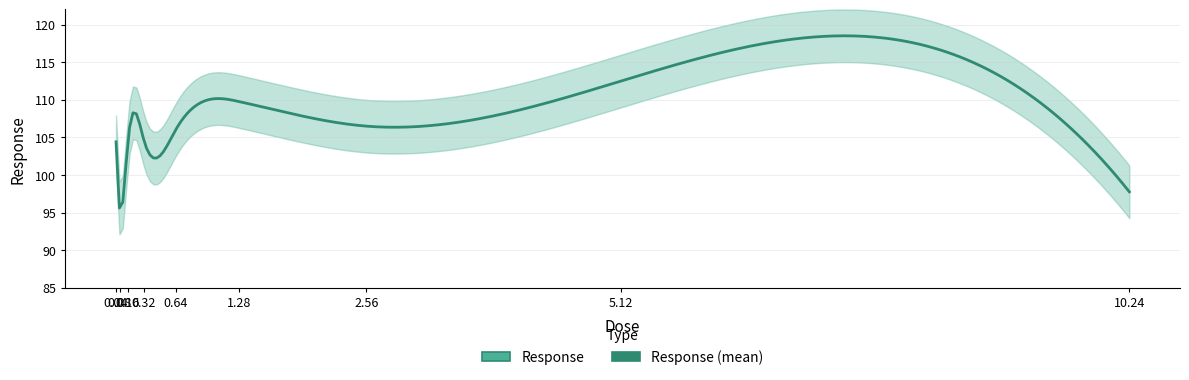

Which category has the highest value across all series?

5.12